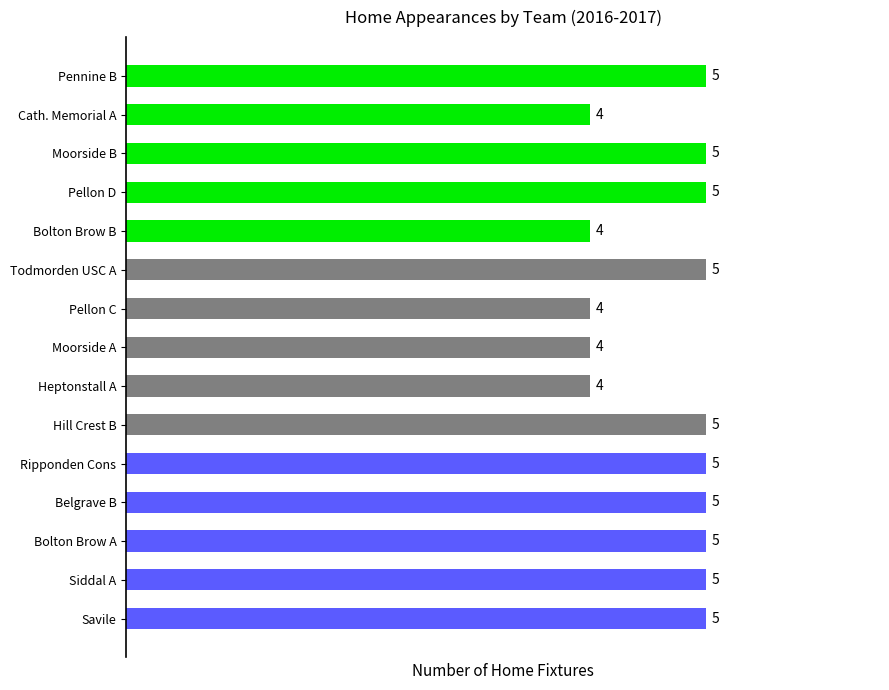

Does the chart contain any negative values?

No